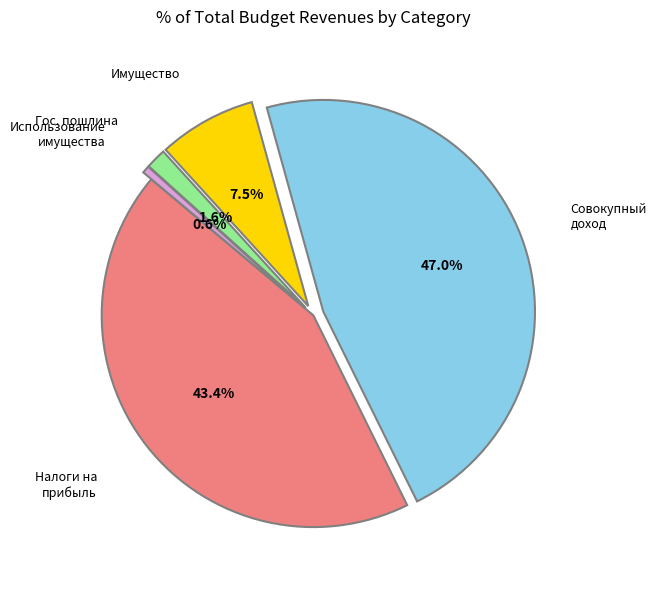

How many slices are in this pie chart?

5